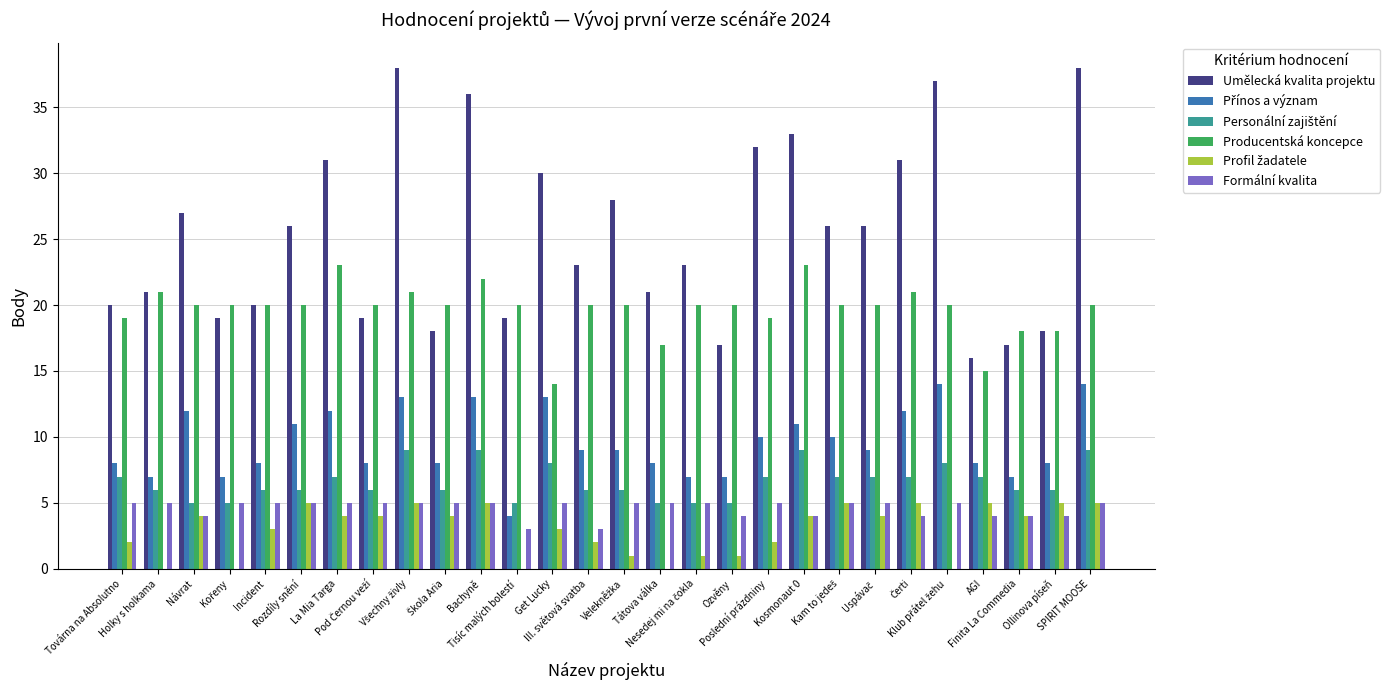

What is the maximum value shown in the chart?

38